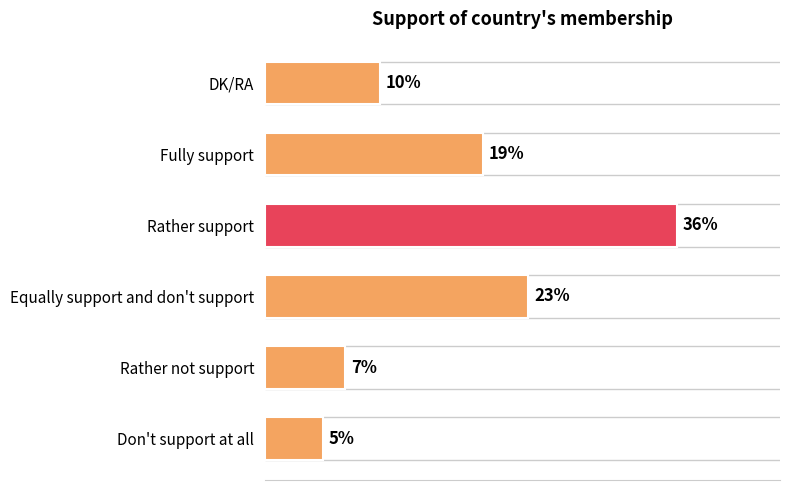

Where is the data nearest to the value 20?

Fully support